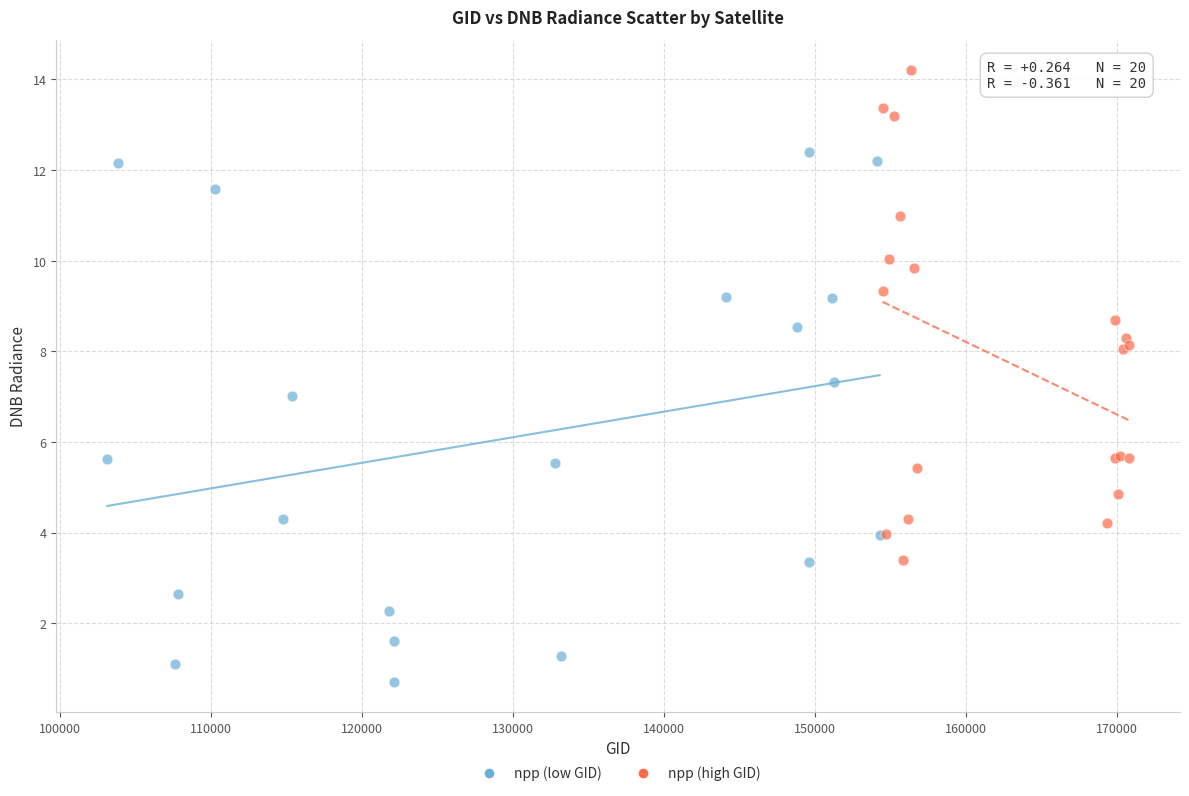

Which series reaches the minimum Y coordinate?

npp (low GID)